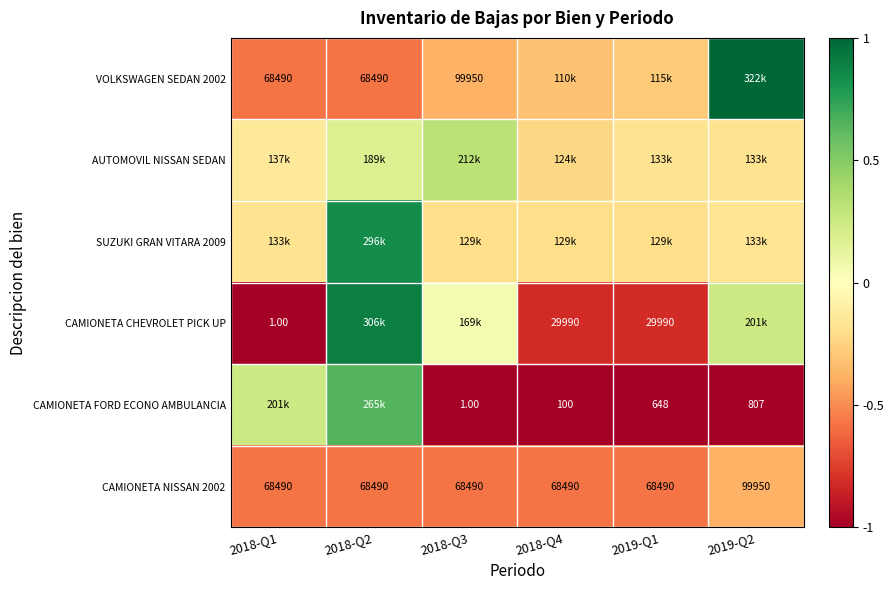

What is the spread (max minus min) of values at 2018-Q2?

1.5